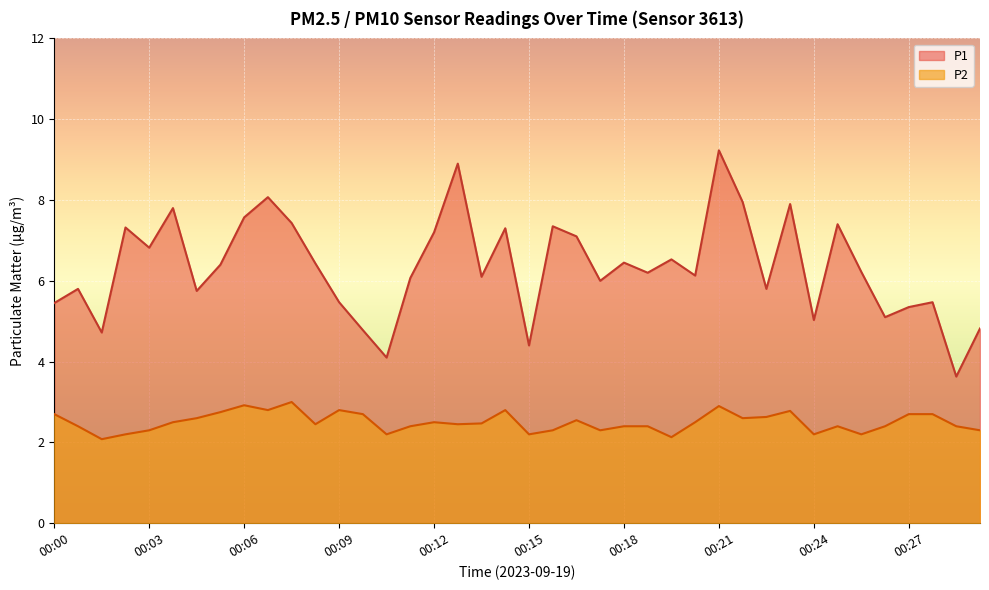

What are all the series names shown in the legend?

P1, P2